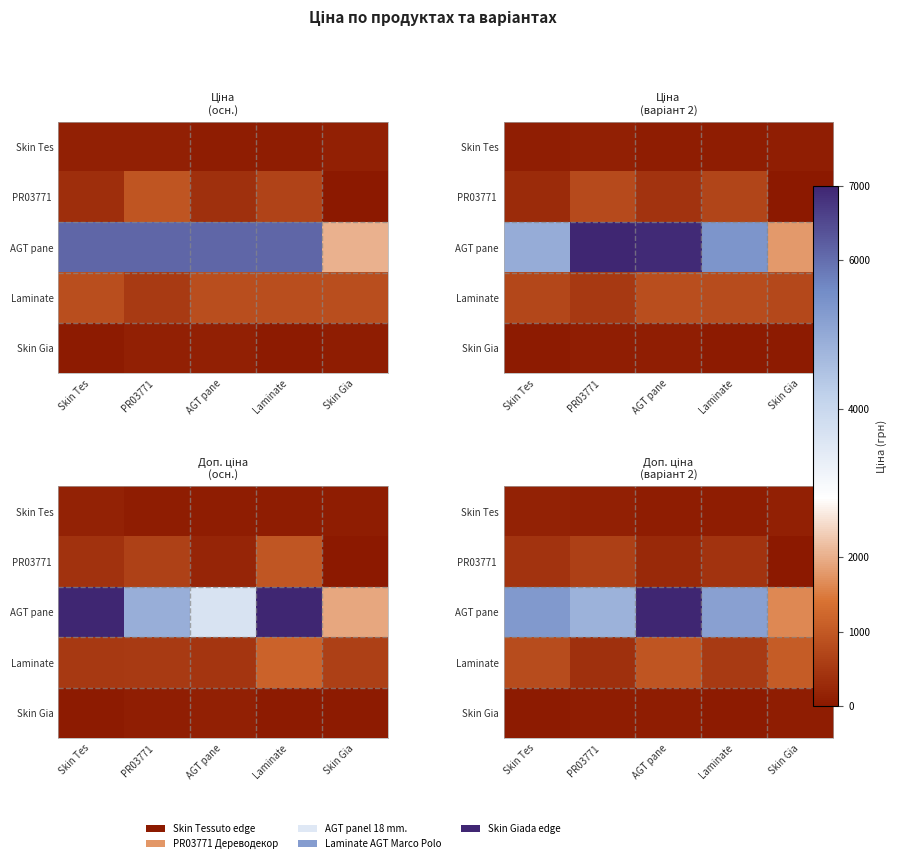

Rank the categories by Skin Gia value from highest to lowest.

PR03771, AGT pane, Skin Gia, Laminate, Skin Tes